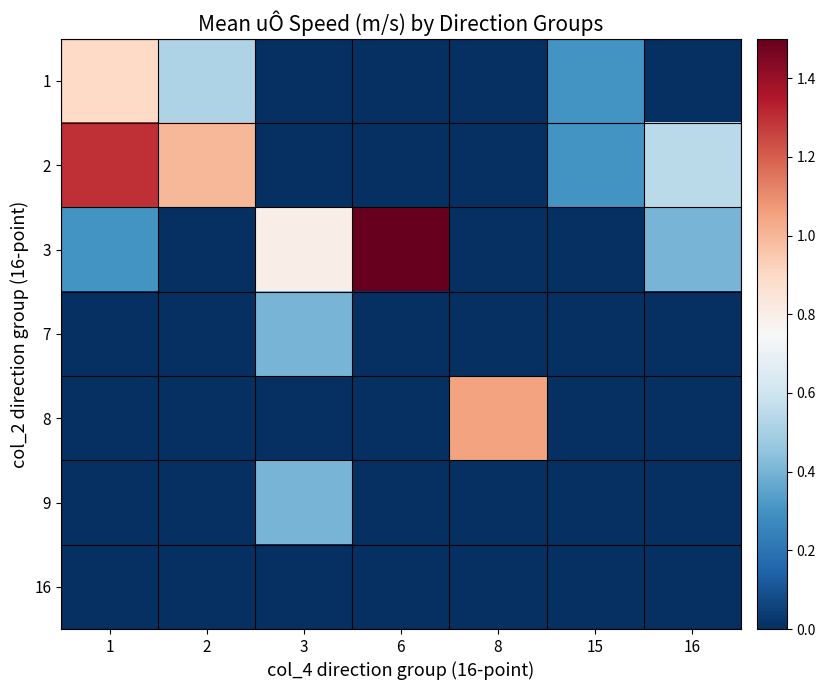

Reading right to left, what are all the values shown in this chart?

1: 16=0.0	15=0.3	8=0.0	6=0.0	3=0.0	2=0.5	1=0.9
2: 16=0.6	15=0.3	8=0.0	6=0.0	3=0.0	2=1.0	1=1.3
3: 16=0.4	15=0.0	8=0.0	6=1.5	3=0.8	2=0.0	1=0.3
7: 16=0.0	15=0.0	8=0.0	6=0.0	3=0.4	2=0.0	1=0.0
8: 16=0.0	15=0.0	8=1.1	6=0.0	3=0.0	2=0.0	1=0.0
9: 16=0.0	15=0.0	8=0.0	6=0.0	3=0.4	2=0.0	1=0.0
16: 16=0.0	15=0.0	8=0.0	6=0.0	3=0.0	2=0.0	1=0.0